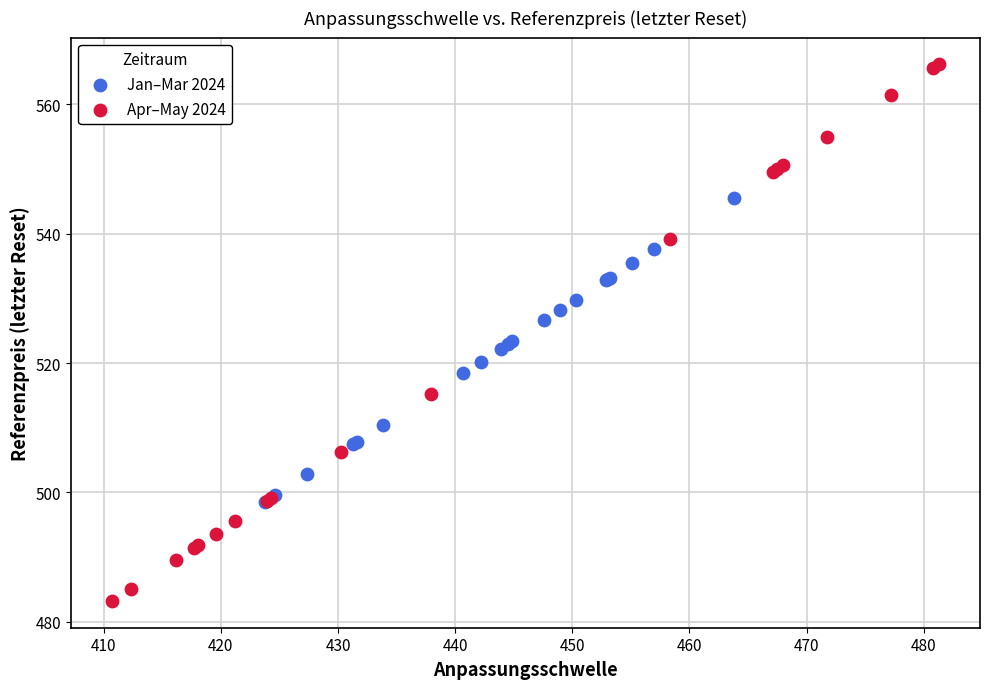

Which series reaches the minimum Y coordinate?

Apr–May 2024